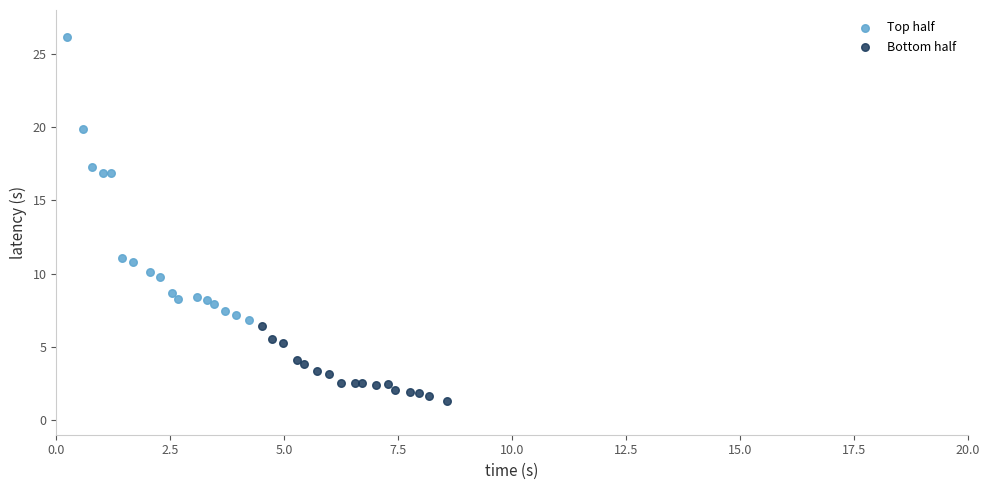

Which series contains the highest Y value?

Top half